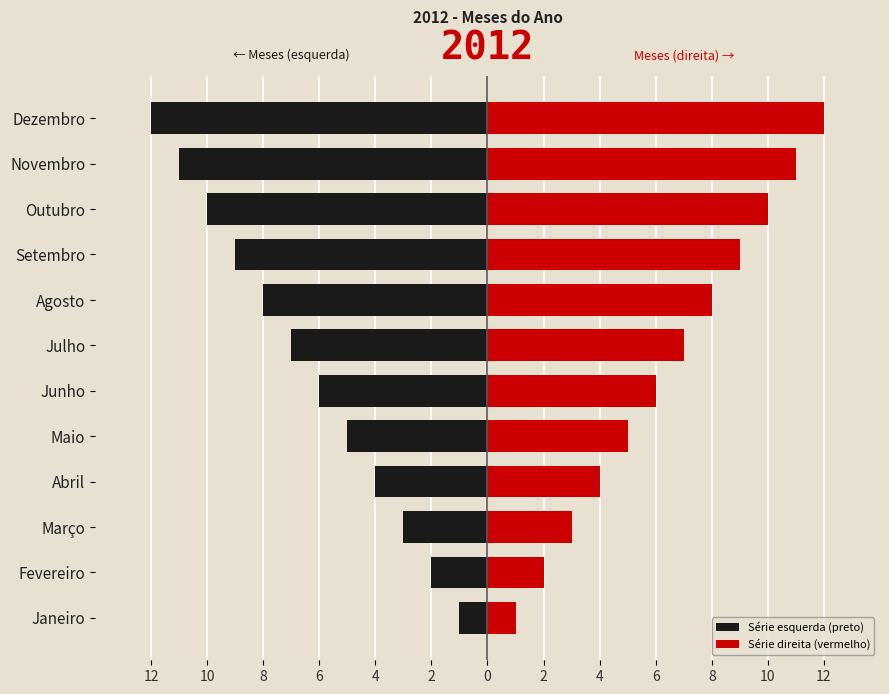

How many bars are there in each group?

2